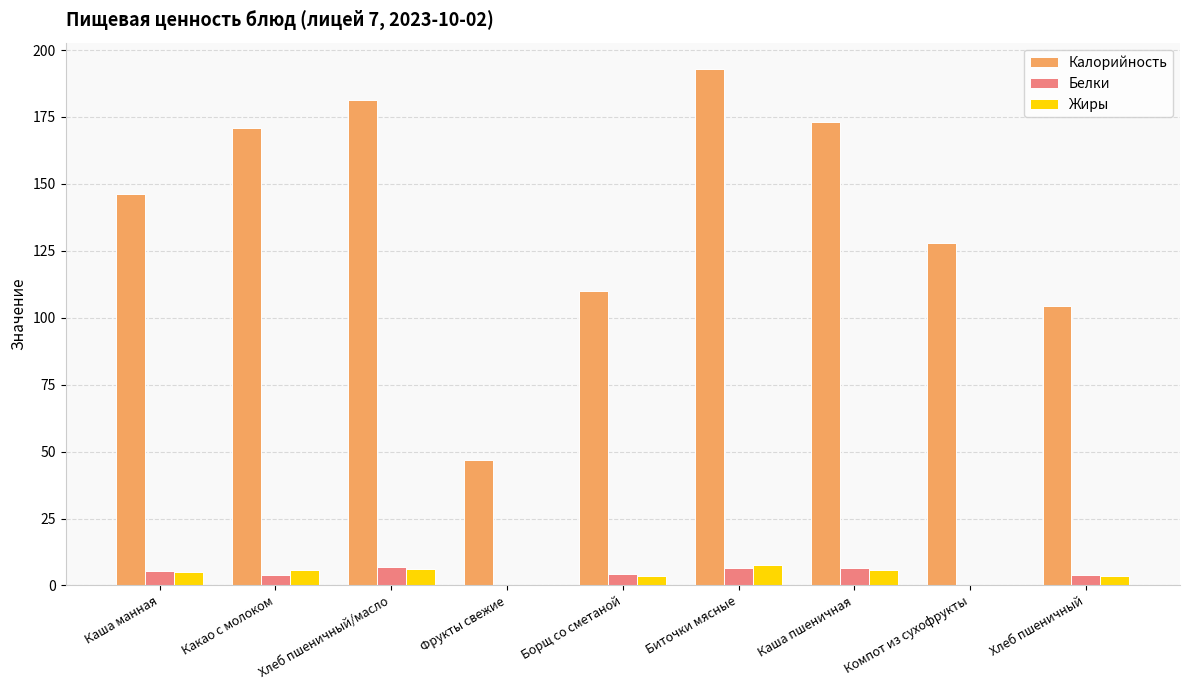

How many data points does each series have?

9